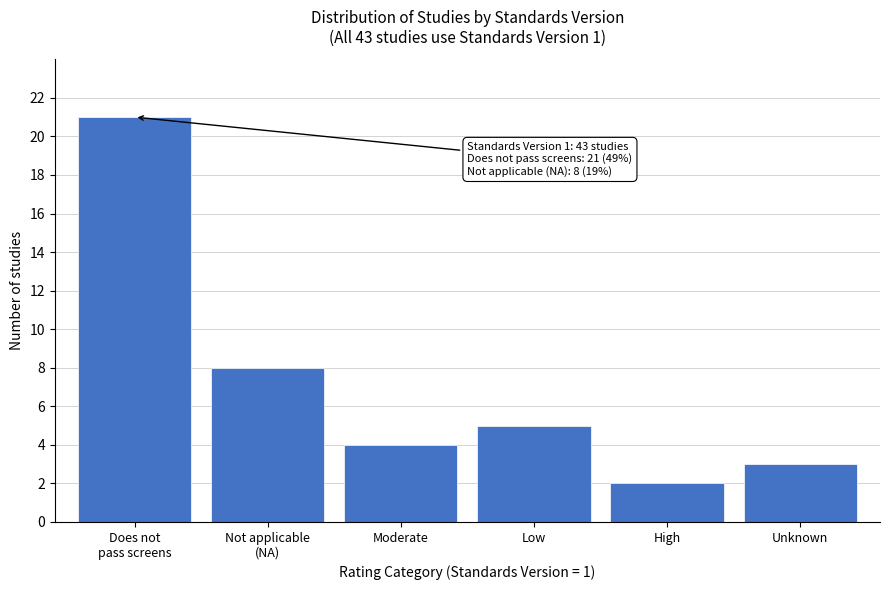

Reading right to left, transcribe all the data shown in this chart.

3	2	5	4	8	21